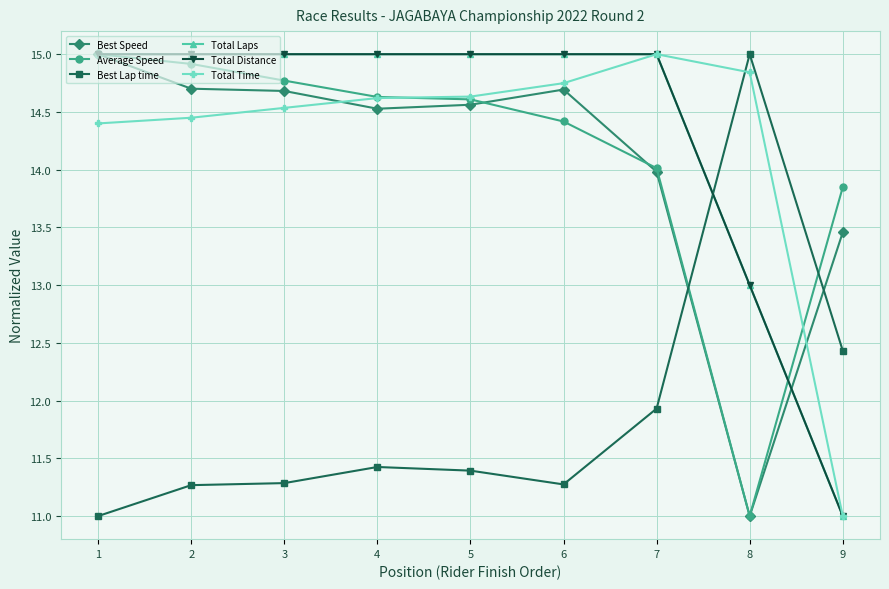

Rank the categories by Best Lap time value from lowest to highest.

1, 2, 6, 3, 5, 4, 7, 9, 8